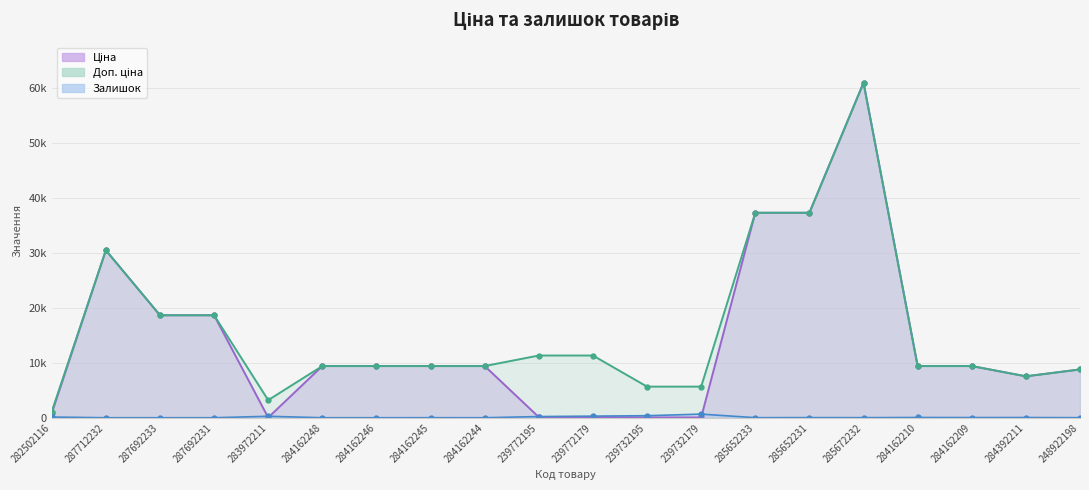

Is it true that Ціна equals 27332.7 at 287692231?

False